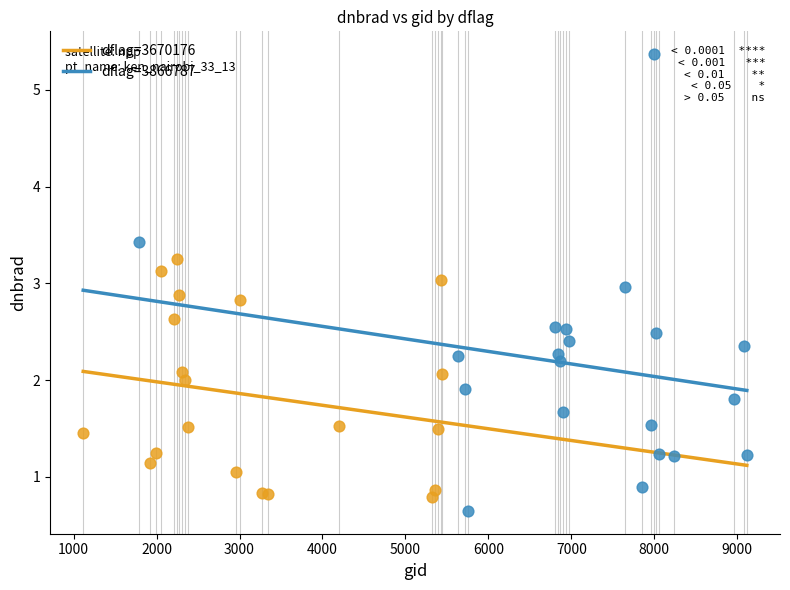

What are all the series names shown in the legend?

dflag=3670176, dflag=3866787